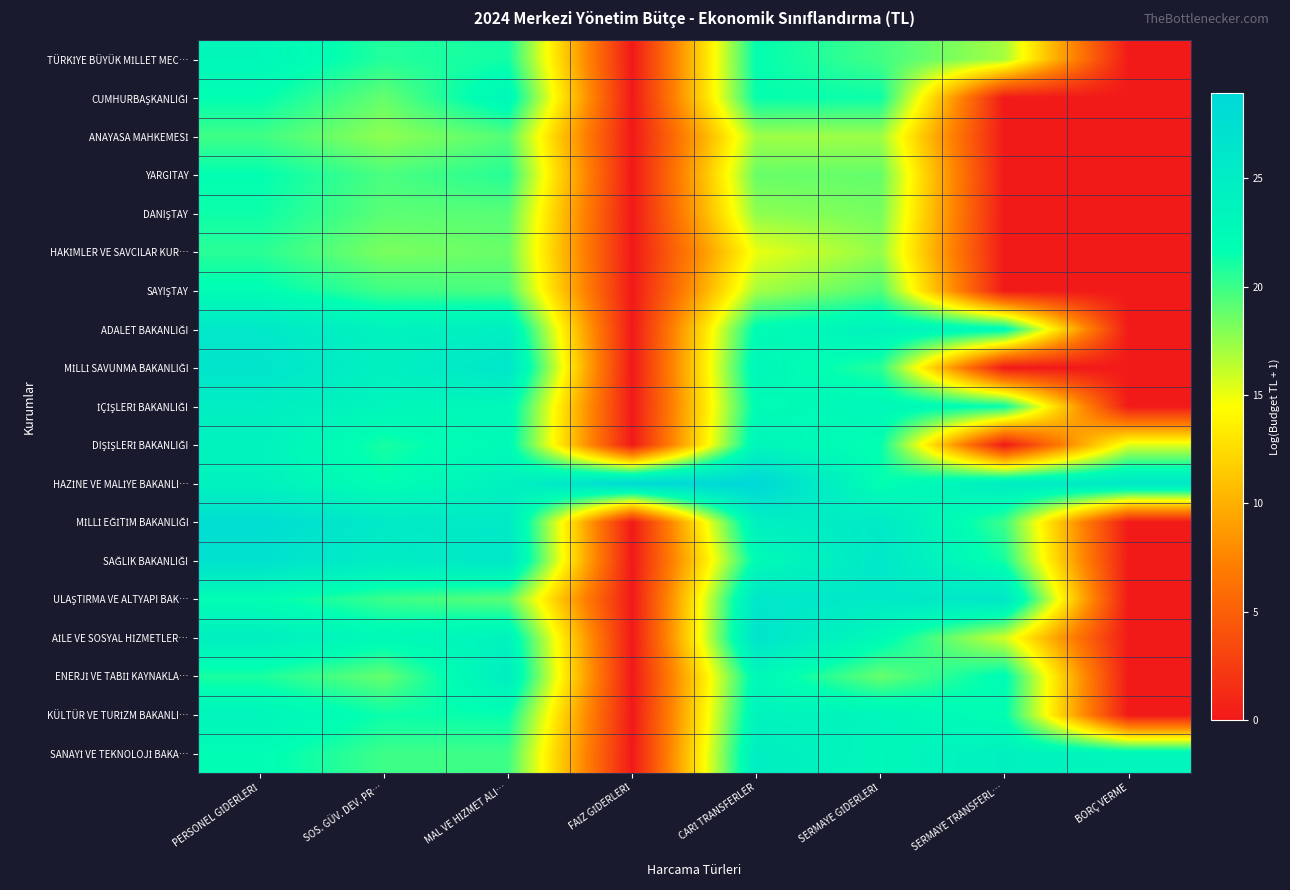

What is the greatest value displayed?

28.9